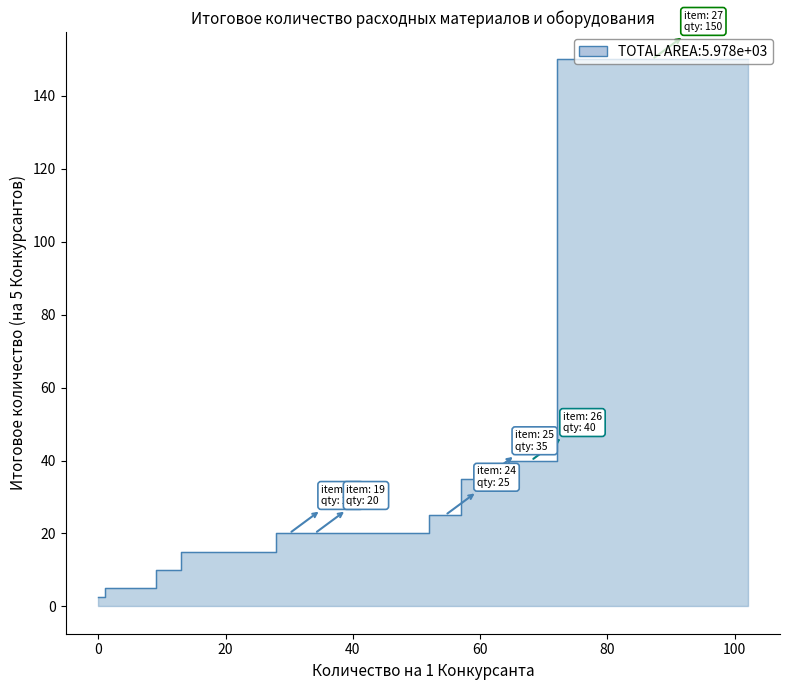

Is it true that the value at 18 is 5.3?

False